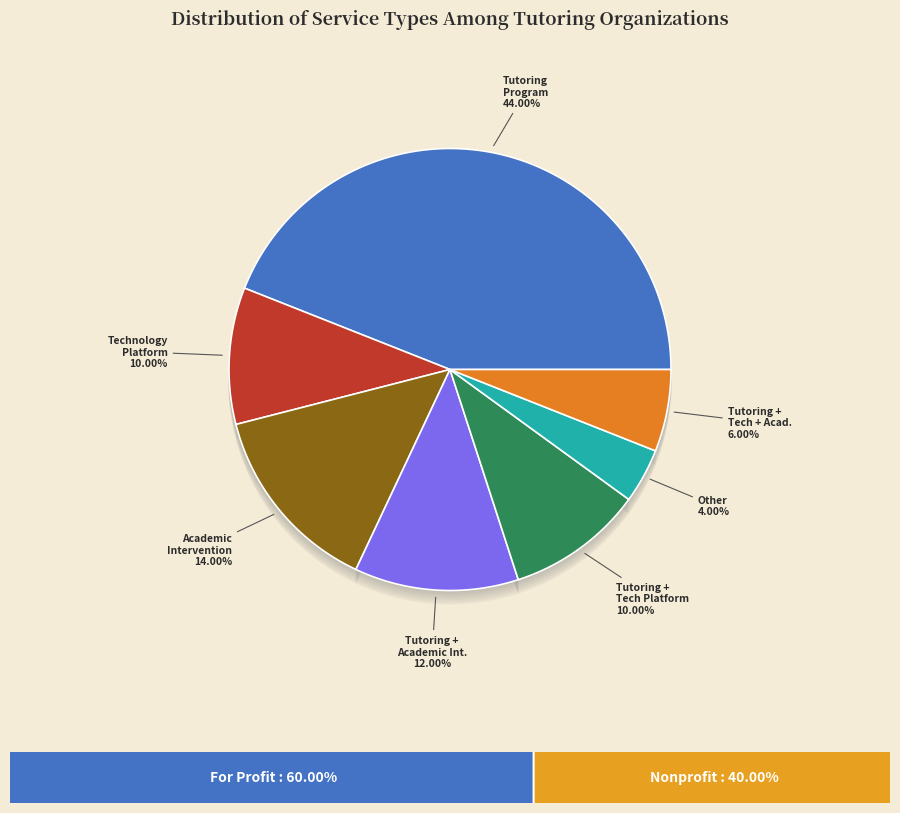

To the nearest percent, what portion does Tutoring Program, Academic Intervention represent?

12%